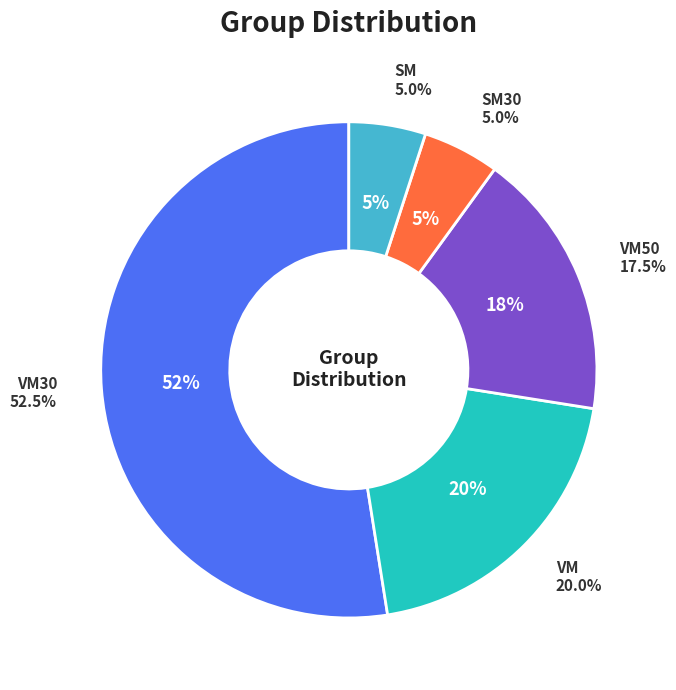

True or false: VM30 accounts for 39% of the total.

False